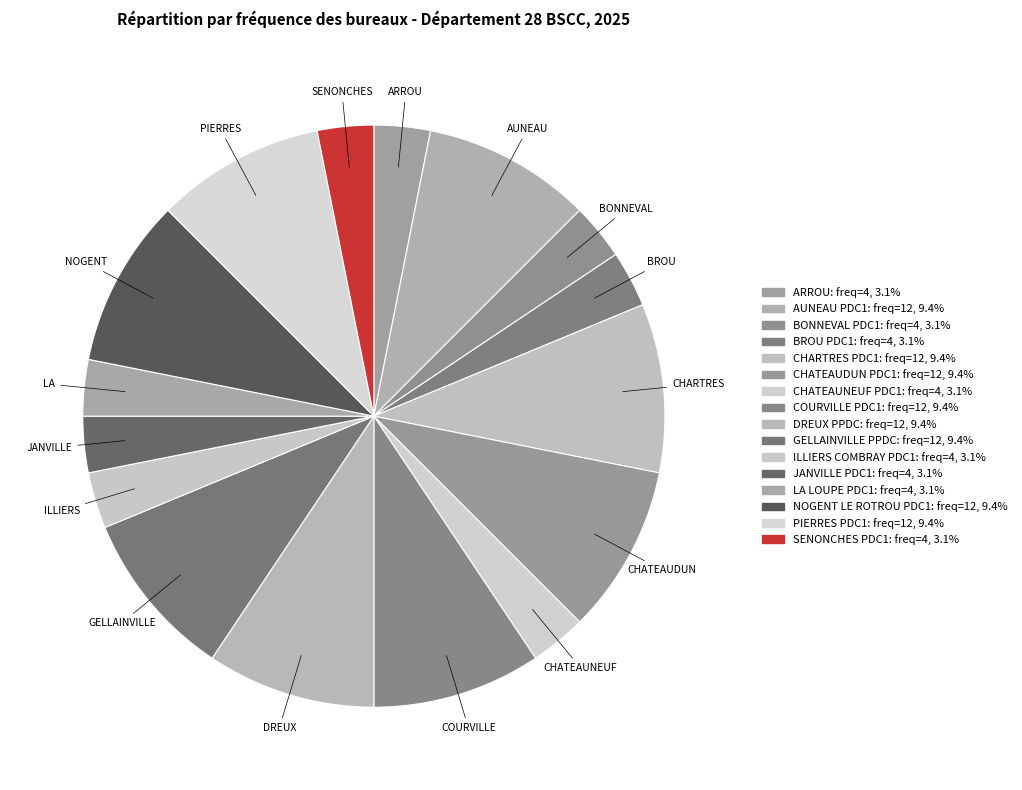

Is it true that GELLAINVILLE PPDC is 9% of the pie?

True